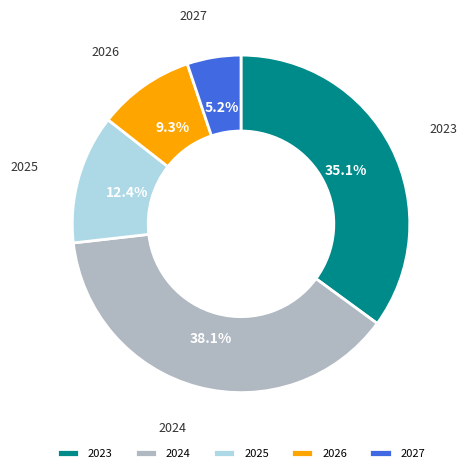

Which slice is the largest?

2024